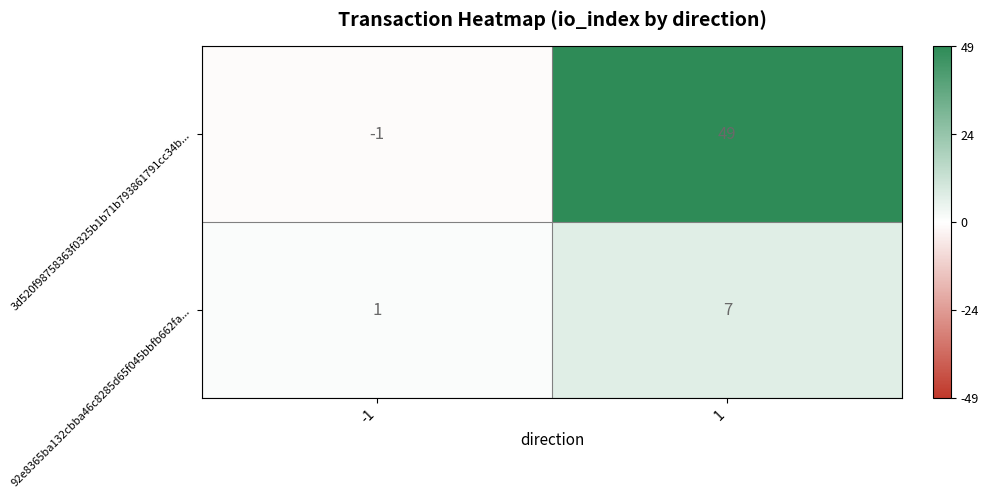

Reading right to left, extract all data points from this chart.

3d520f98758363f0325b1b71b793861791cc34b...: 1=49	-1=-1
92e8365ba132cbba46c8285d65f045bbfb662fa...: 1=7	-1=1